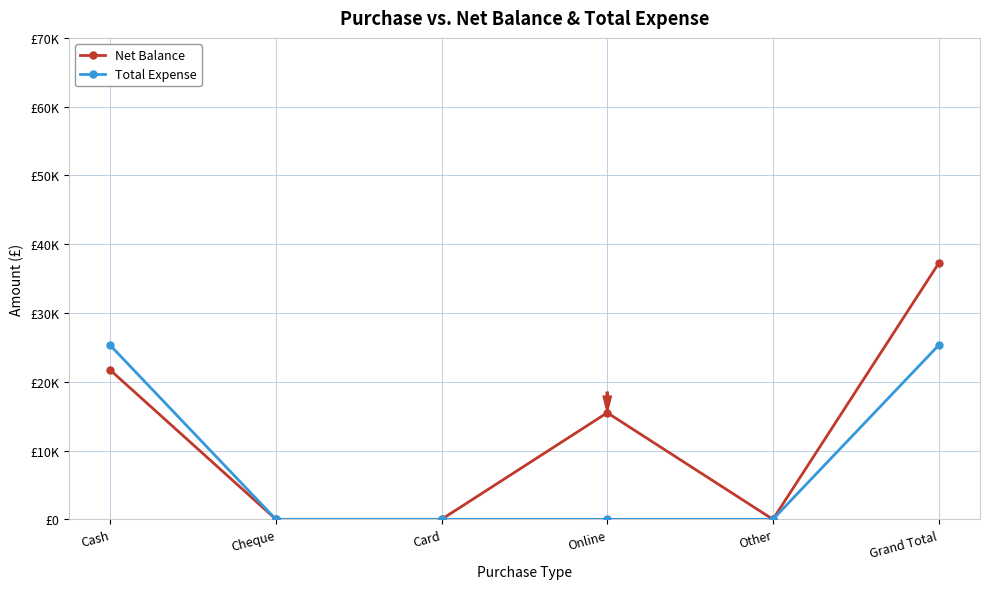

True or false: Total Expense has a value of 9572 at Cash.

False